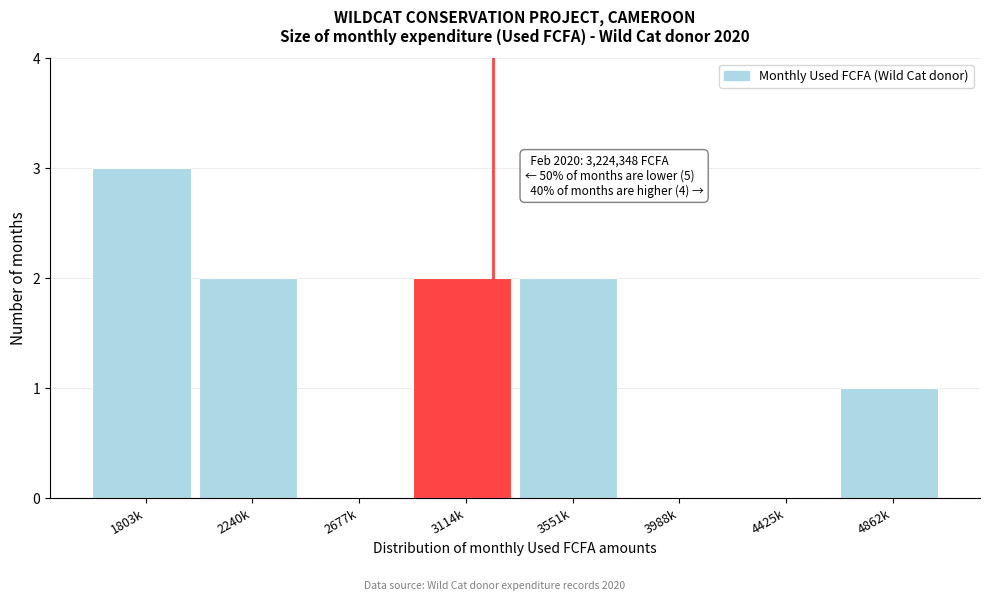

Reading right to left, extract all data points from this chart.

4862k=1	4425k=0	3988k=0	3551k=2	3114k=2	2677k=0	2240k=2	1803k=3